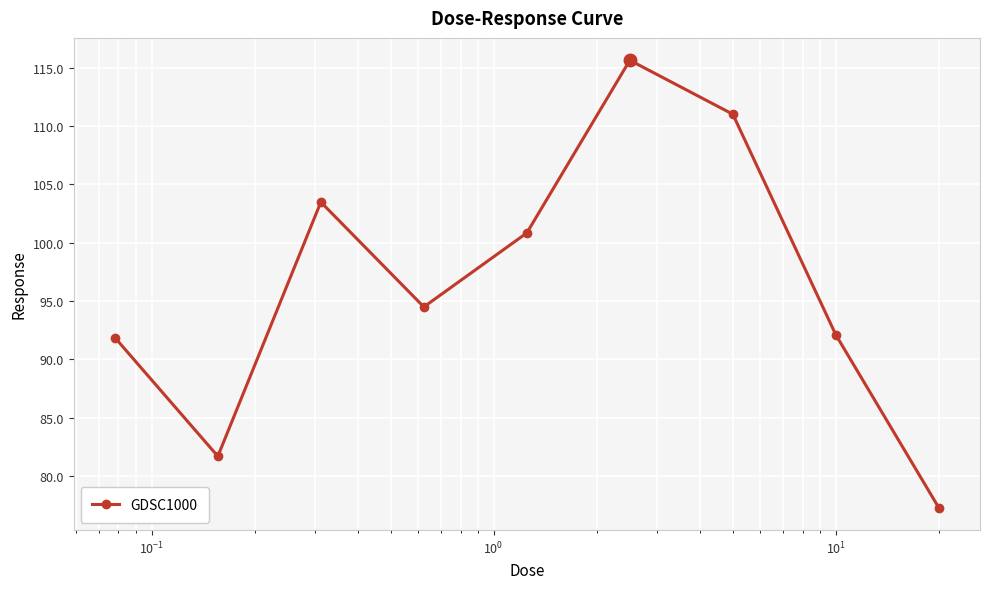

Reading left to right, extract all data points from this chart.

91.9	81.7	103.5	94.5	100.8	115.6	111.0	92.1	77.3